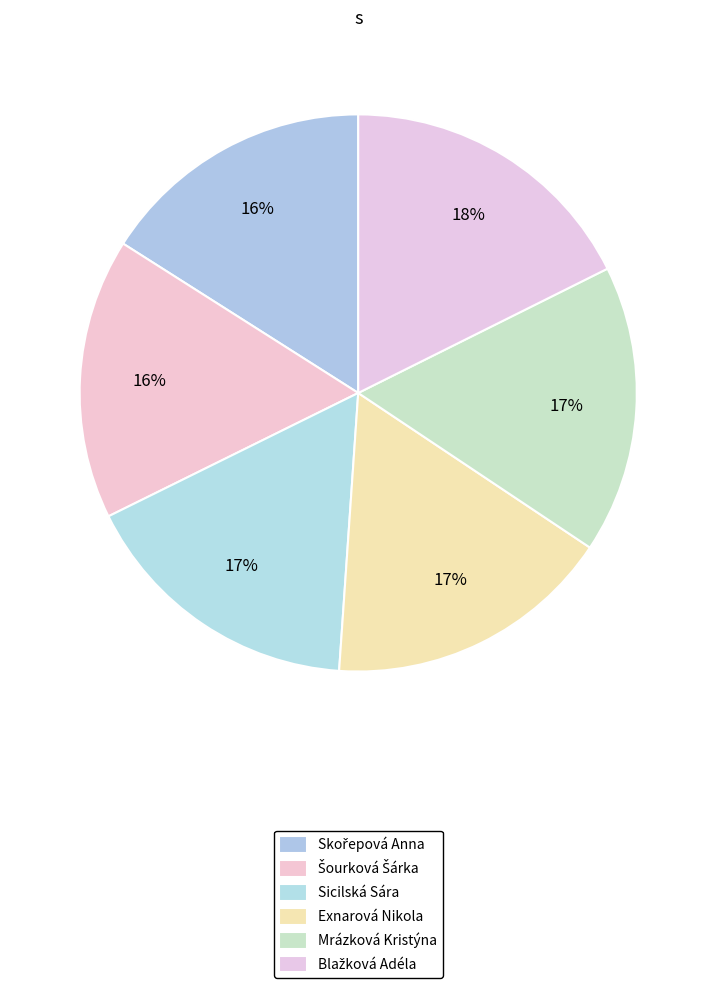

How many segments does this pie chart have?

6